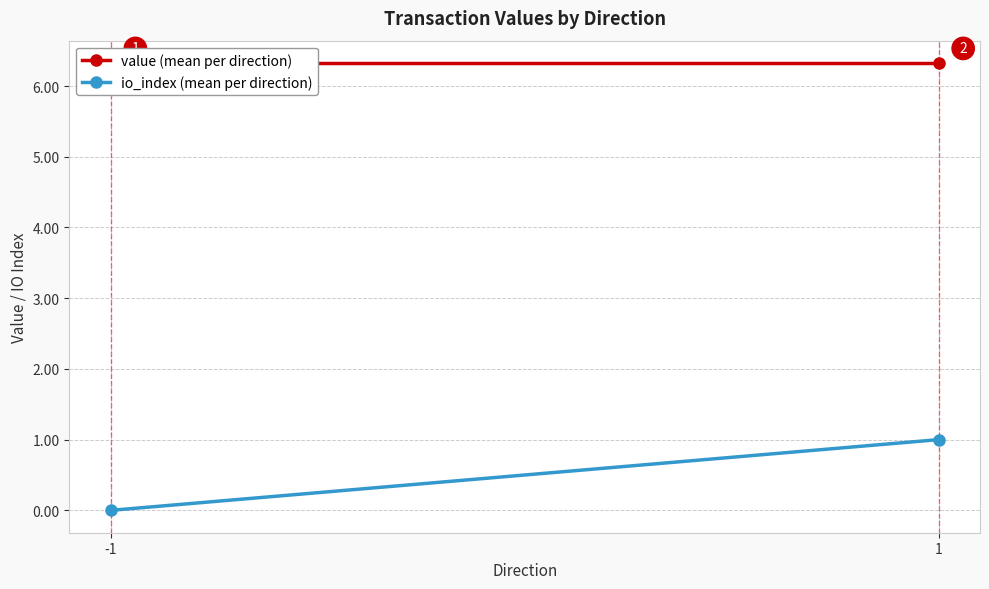

What is the sum of all io_index (mean per direction) values?

1.0